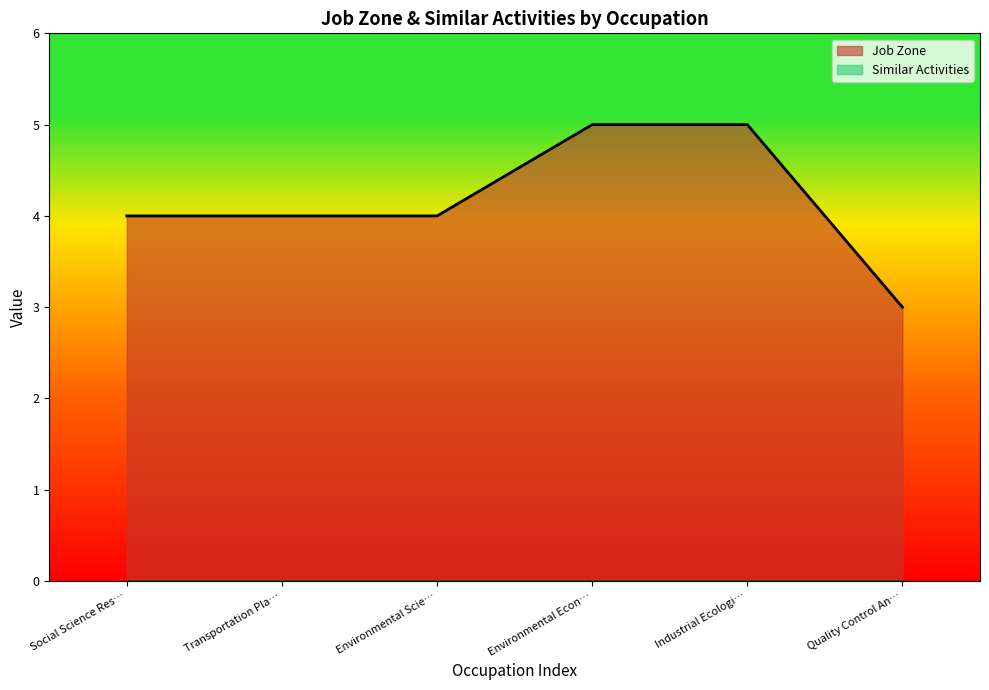

What is the maximum value shown in the chart?

5